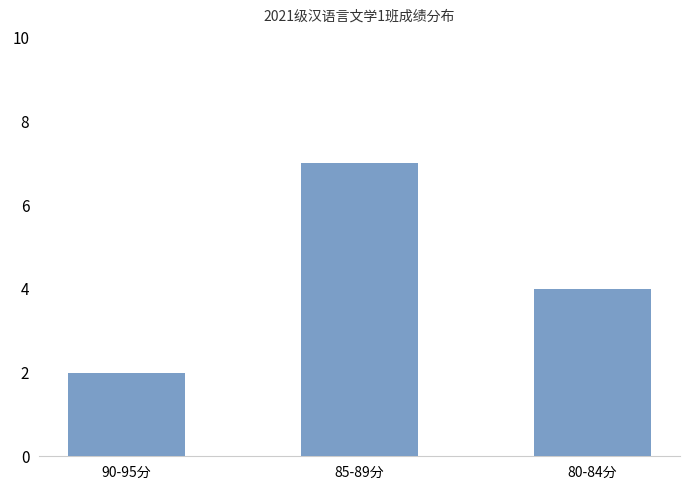

True or false: the data shows 7 at 85-89分.

True